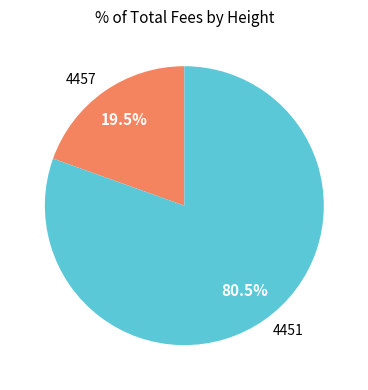

Is it true that 4451 is 68% of the pie?

False